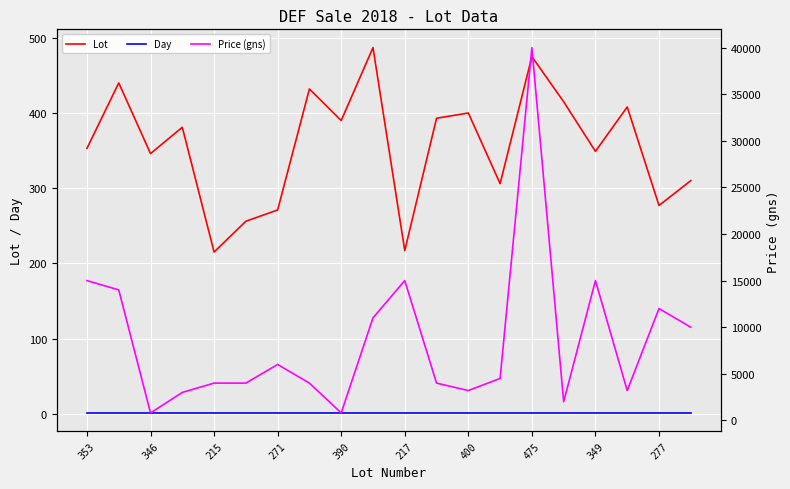

In Lot, how many points are higher than both neighbors (excluding endpoints)?

7